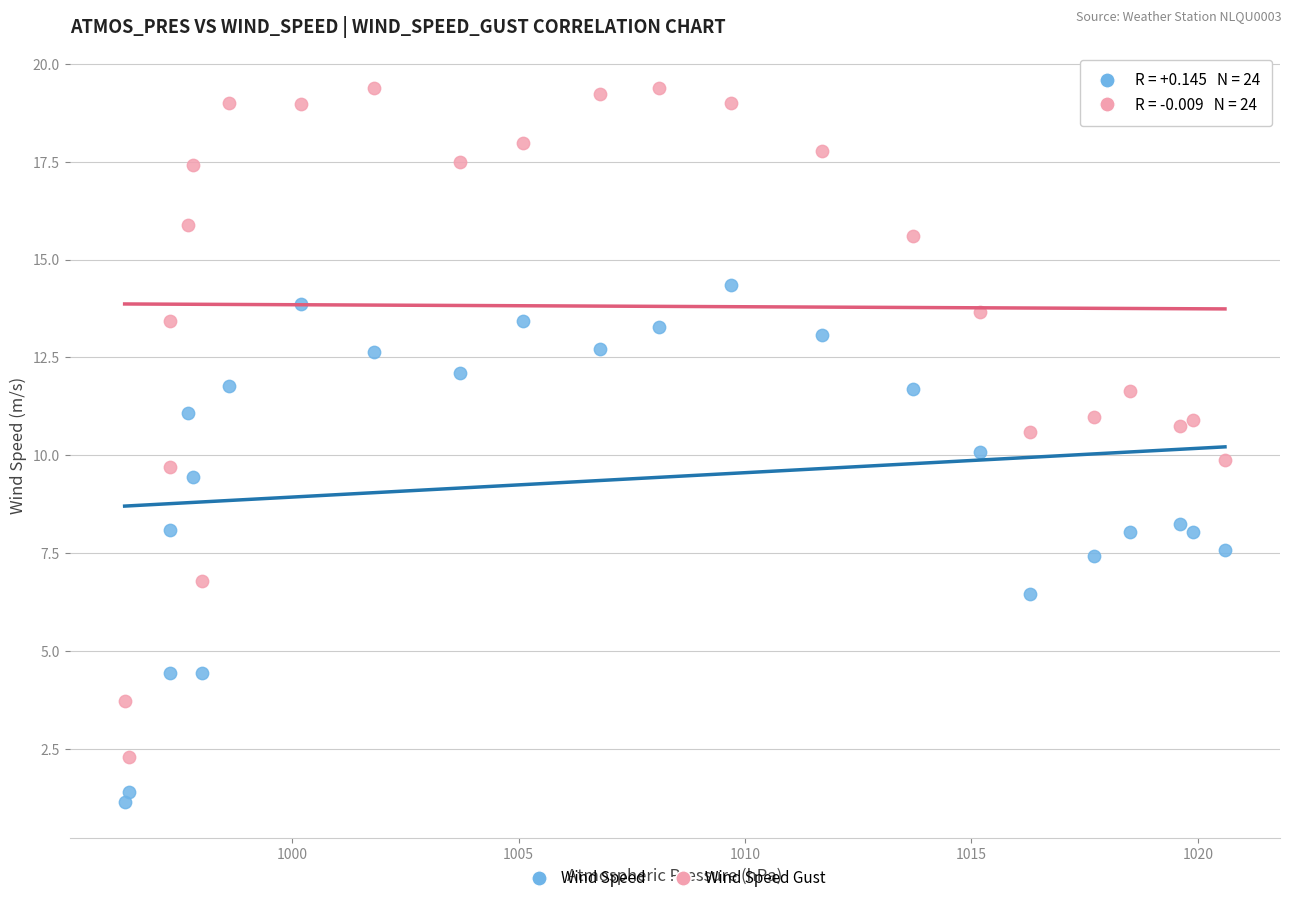

Which series contains the highest Y value?

Wind Speed Gust